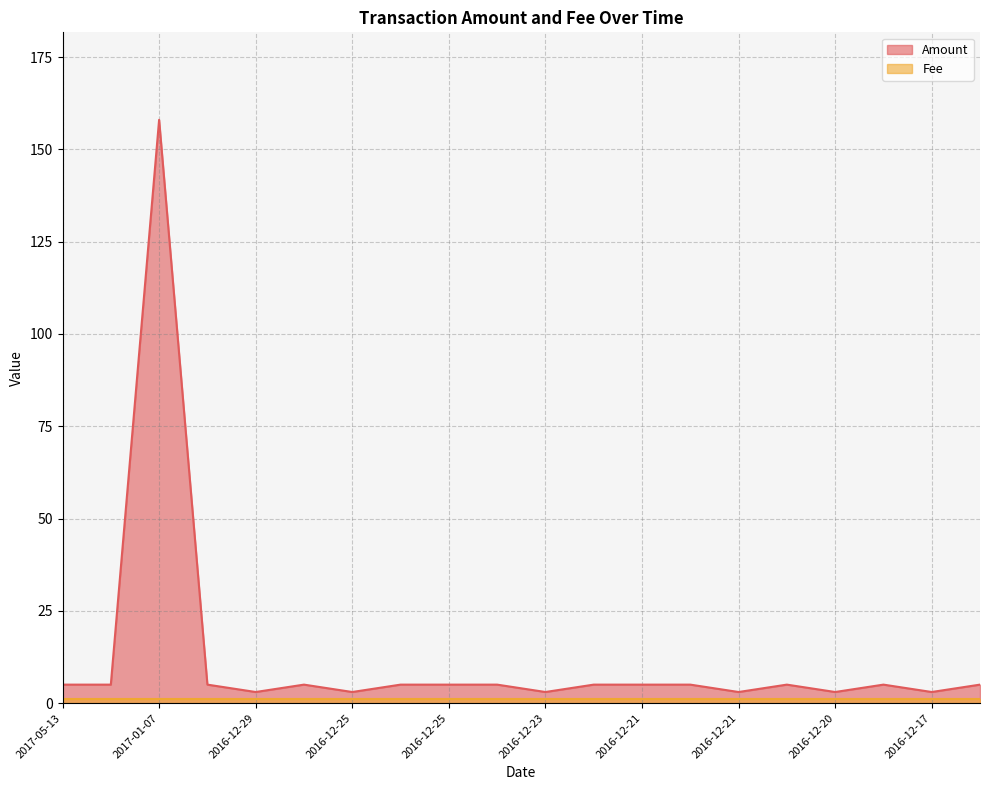

Which label corresponds to the largest value in the chart?

2017-01-07